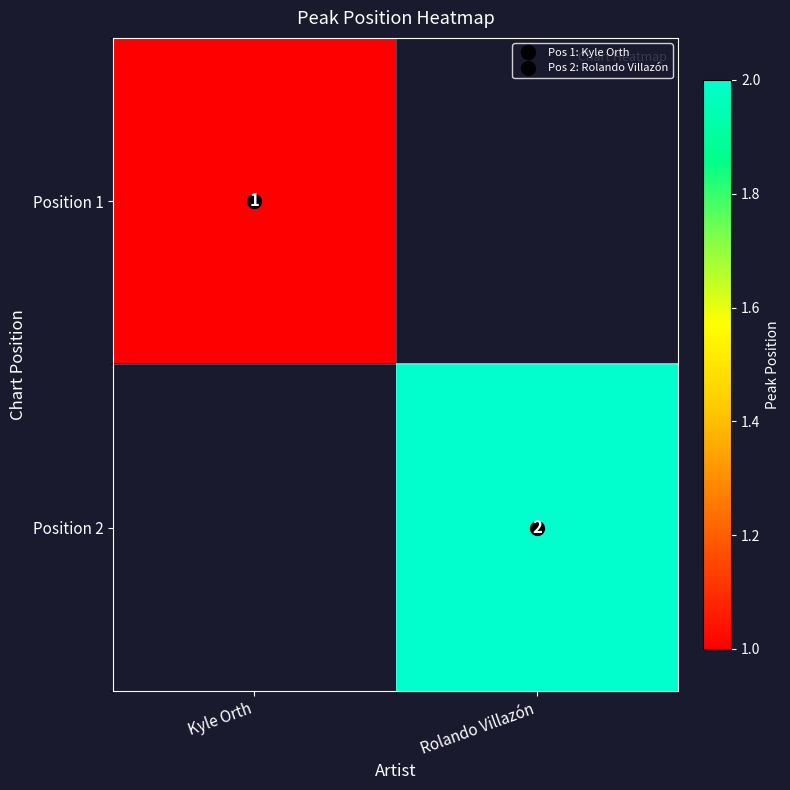

At which label does Position 2 reach its peak?

Kyle Orth